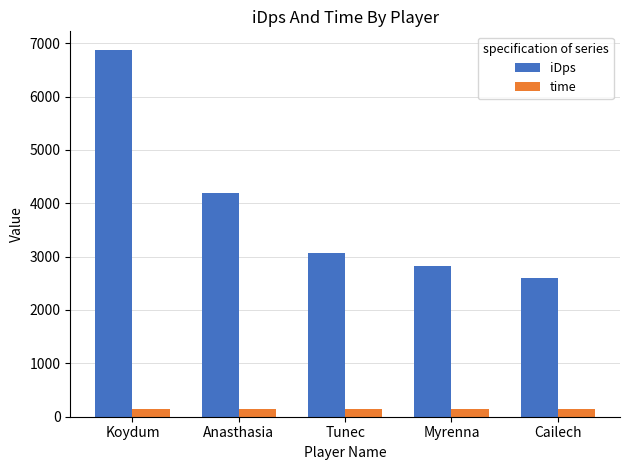

How many groups of bars are there?

5